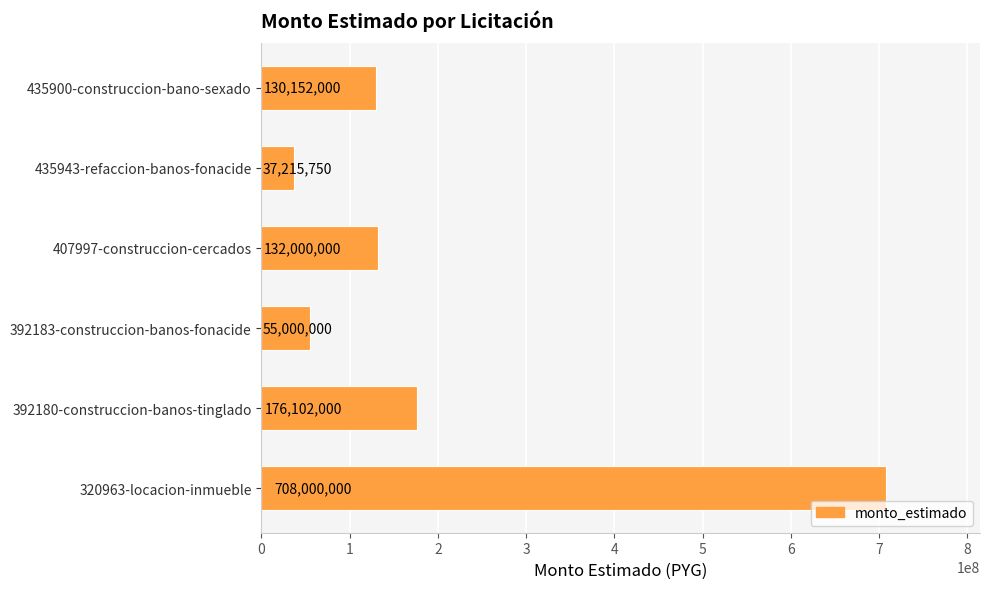

True or false: the data shows 179226016 at 407997-construccion-cercados.

False